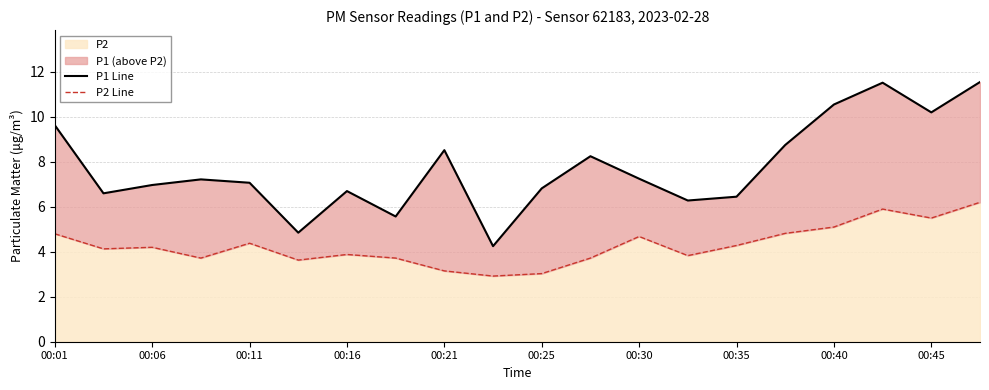

What is the lowest value of the P2 series?

2.9